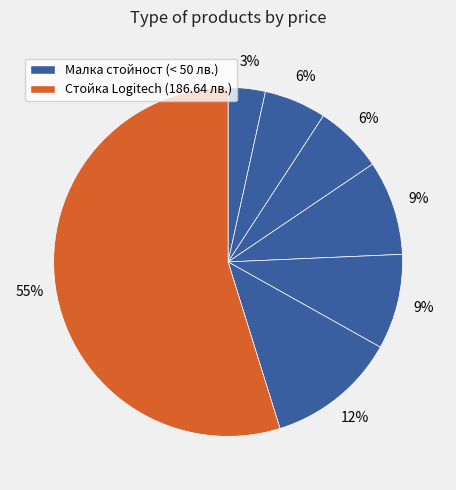

How many slices are in this pie chart?

7